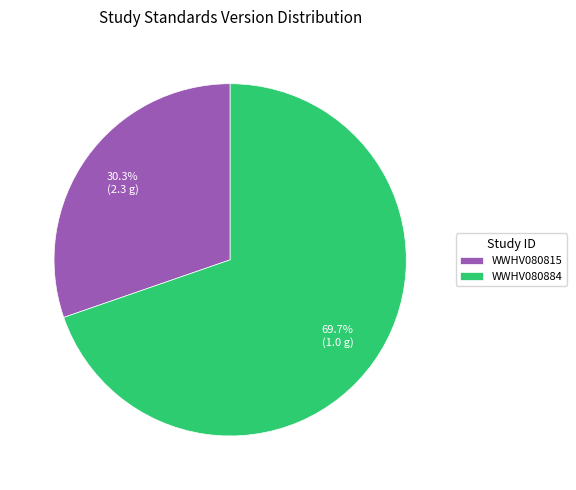

What percentage is the WWHV080815 slice, to the nearest percent?

30%